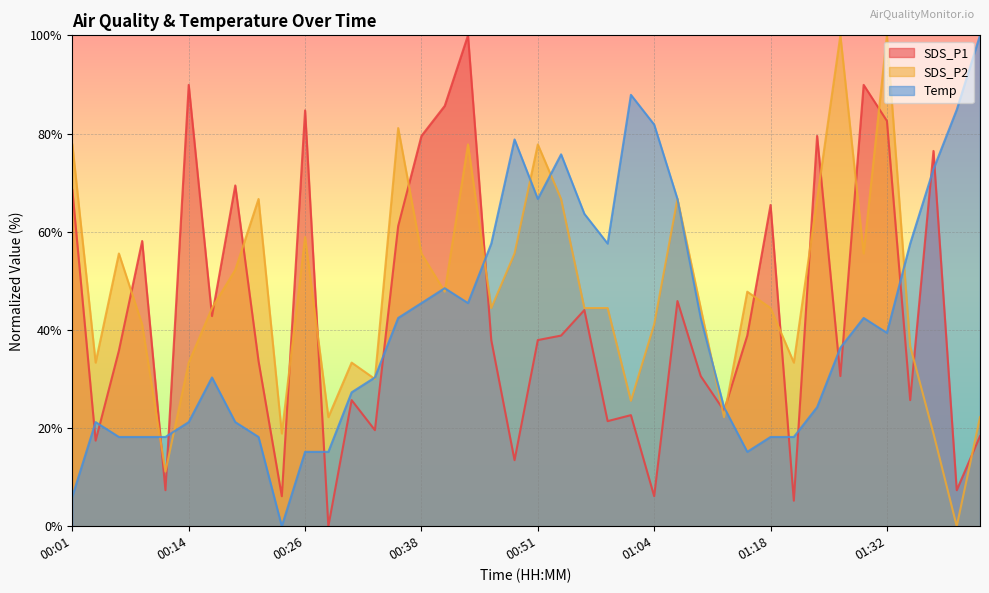

Reading right to left, transcribe all the data shown in this chart.

SDS_P1: 18.3	7.3	76.5	25.7	82.6	89.9	30.6	79.5	5.2	65.4	38.8	23.5	30.6	45.9	6.1	22.6	21.4	44.0	38.8	37.9	13.5	37.9	100.0	85.6	79.5	61.2	19.6	25.7	0.0	84.7	6.1	33.6	69.4	42.8	89.9	7.3	58.1	35.8	17.4	68.5
SDS_P2: 22.2	0.0	18.9	36.7	100.0	55.6	100.0	66.7	33.3	44.4	47.8	22.2	44.4	66.7	41.1	25.6	44.4	44.4	66.7	77.8	55.6	44.4	77.8	47.8	55.6	81.1	30.0	33.3	22.2	58.9	18.9	66.7	52.2	44.4	33.3	11.1	41.1	55.6	33.3	77.8
Temp: 100.0	84.8	72.7	57.6	39.4	42.4	36.4	24.2	18.2	18.2	15.2	24.2	42.4	66.7	81.8	87.9	57.6	63.6	75.8	66.7	78.8	57.6	45.5	48.5	45.5	42.4	30.3	27.3	15.2	15.2	0.0	18.2	21.2	30.3	21.2	18.2	18.2	18.2	21.2	6.1